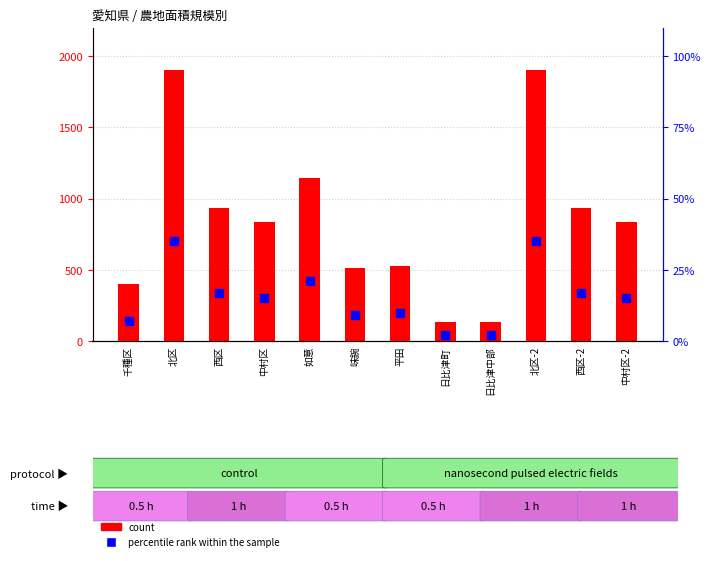

Rank the categories by value from highest to lowest.

北区, 北区-2, 如意, 西区, 西区-2, 中村区, 中村区-2, 平田, 味鋺, 千種区, 日比津町, 日比津中部